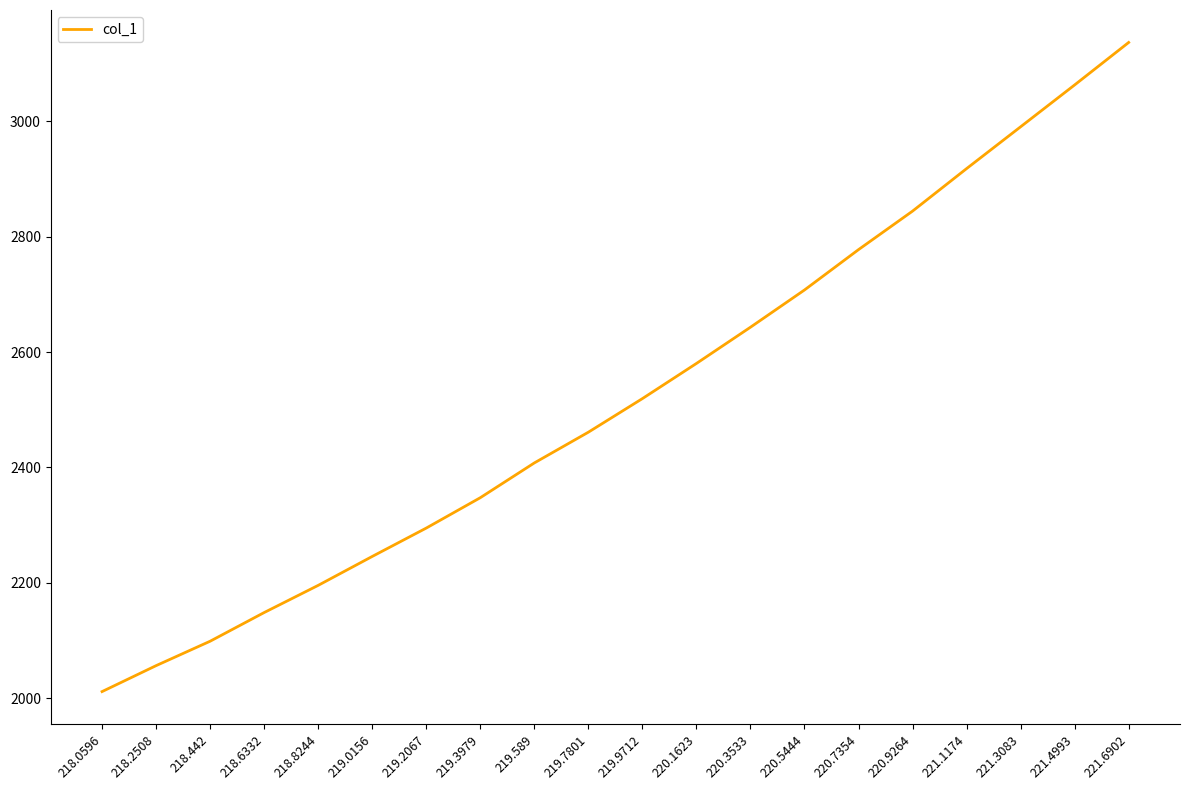

Reading left to right, list all the values displayed in this chart.

218.0596=2011.2	218.2508=2056.2	218.442=2098.5	218.6332=2148.2	218.8244=2195.4	219.0156=2245.5	219.2067=2294.7	219.3979=2347.4	219.589=2407.7	219.7801=2461.0	219.9712=2519.2	220.1623=2580.2	220.3533=2643.0	220.5444=2707.6	220.7354=2777.6	220.9264=2844.4	221.1174=2918.1	221.3083=2990.6	221.4993=3063.2	221.6902=3136.9